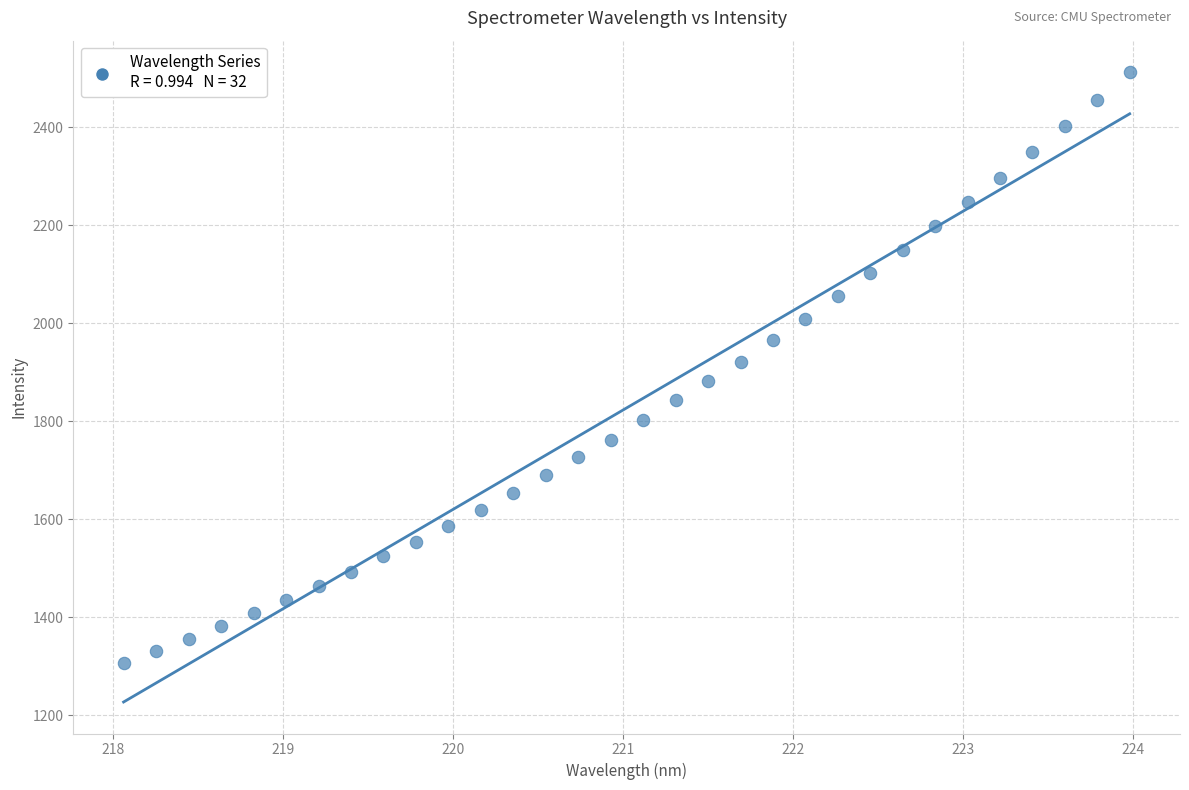

What is the range of X values (max minus min)?

5.9